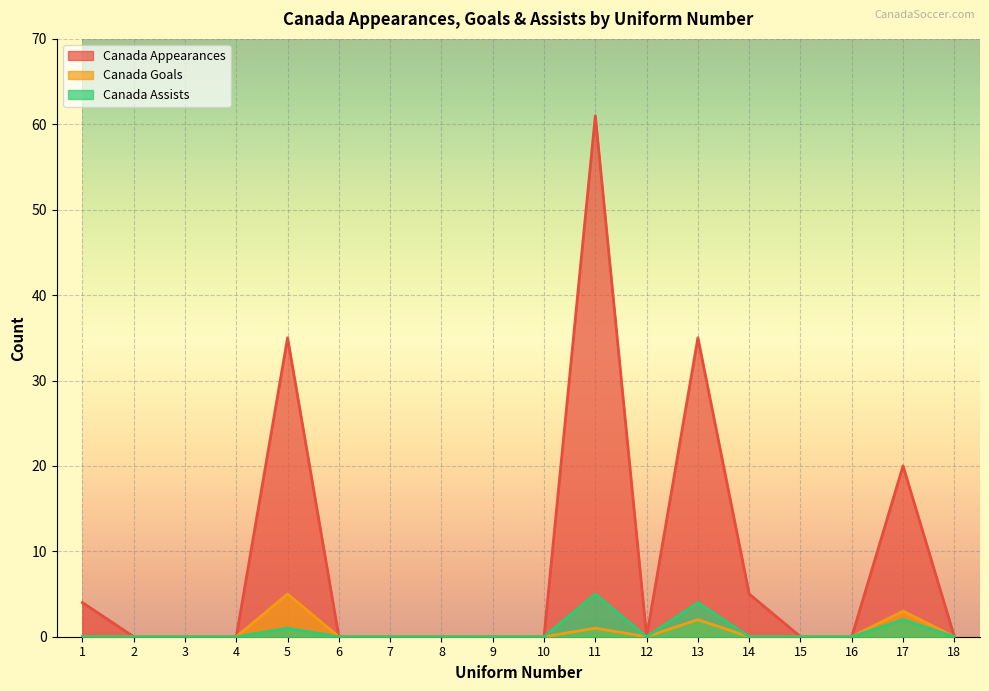

Reading left to right, list all the values displayed in this chart.

Canada Appearances: 1=4	2=0	3=0	4=0	5=35	6=0	7=0	8=0	9=0	10=0	11=61	12=0	13=35	14=5	15=0	16=0	17=20	18=0
Canada Goals: 1=0	2=0	3=0	4=0	5=5	6=0	7=0	8=0	9=0	10=0	11=1	12=0	13=2	14=0	15=0	16=0	17=3	18=0
Canada Assists: 1=0	2=0	3=0	4=0	5=1	6=0	7=0	8=0	9=0	10=0	11=5	12=0	13=4	14=0	15=0	16=0	17=2	18=0